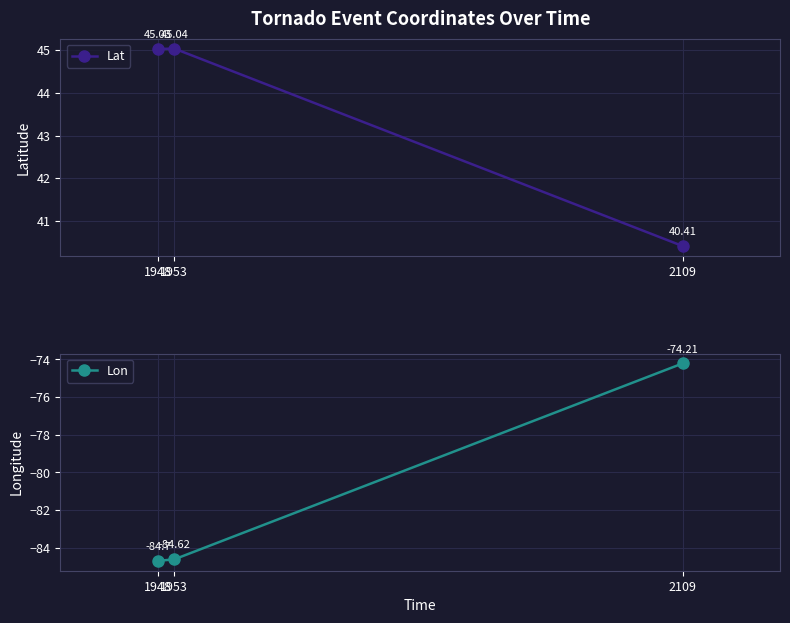

What is the maximum value for Lat?

45.0